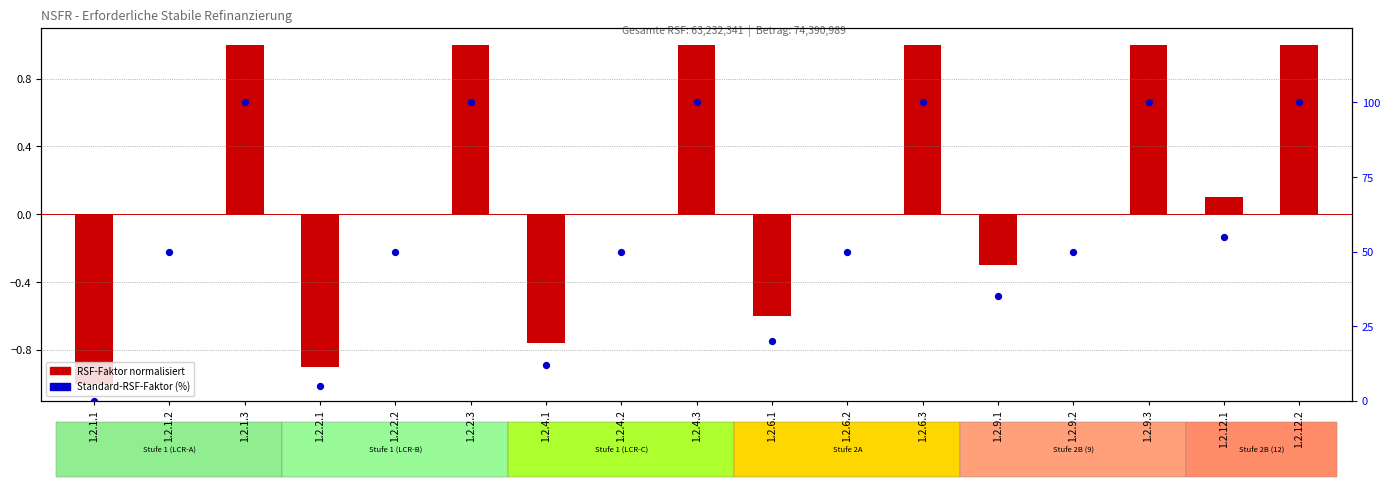

Which series reaches the maximum Y coordinate?

Standard-RSF-Faktor (%)